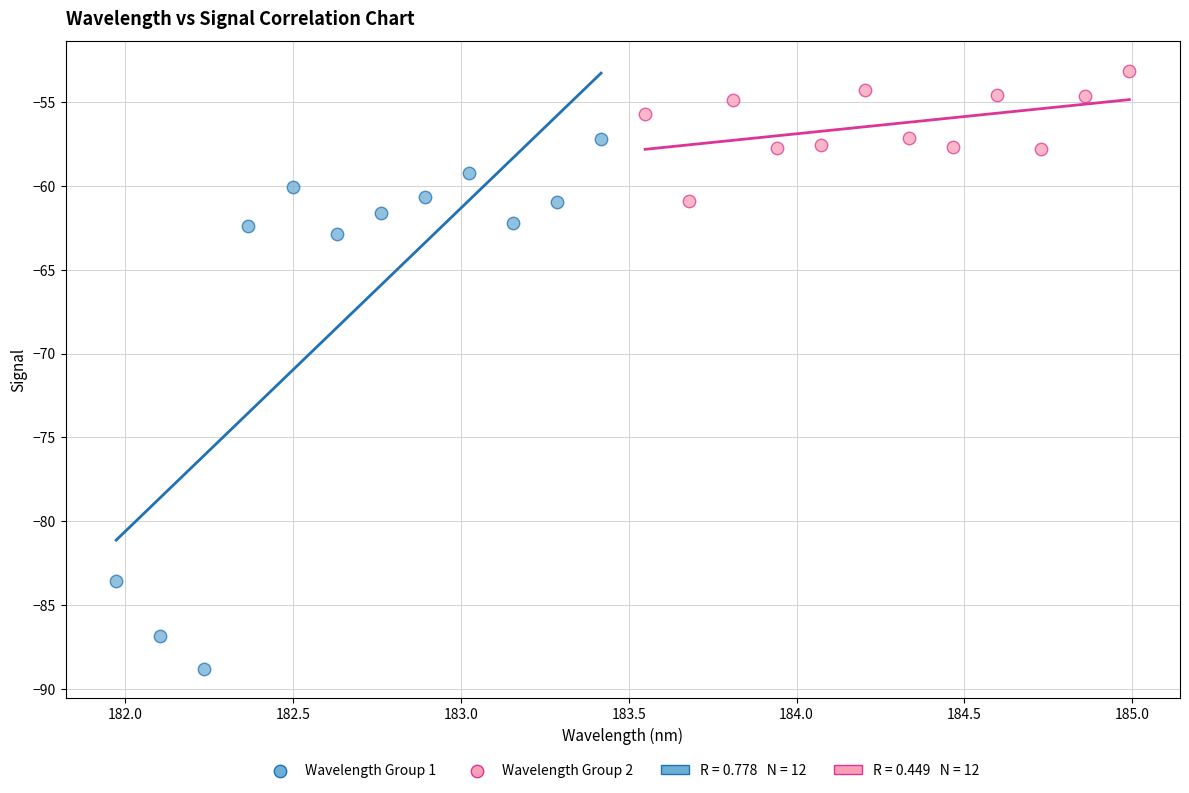

Which series reaches the minimum Y coordinate?

Wavelength Group 1